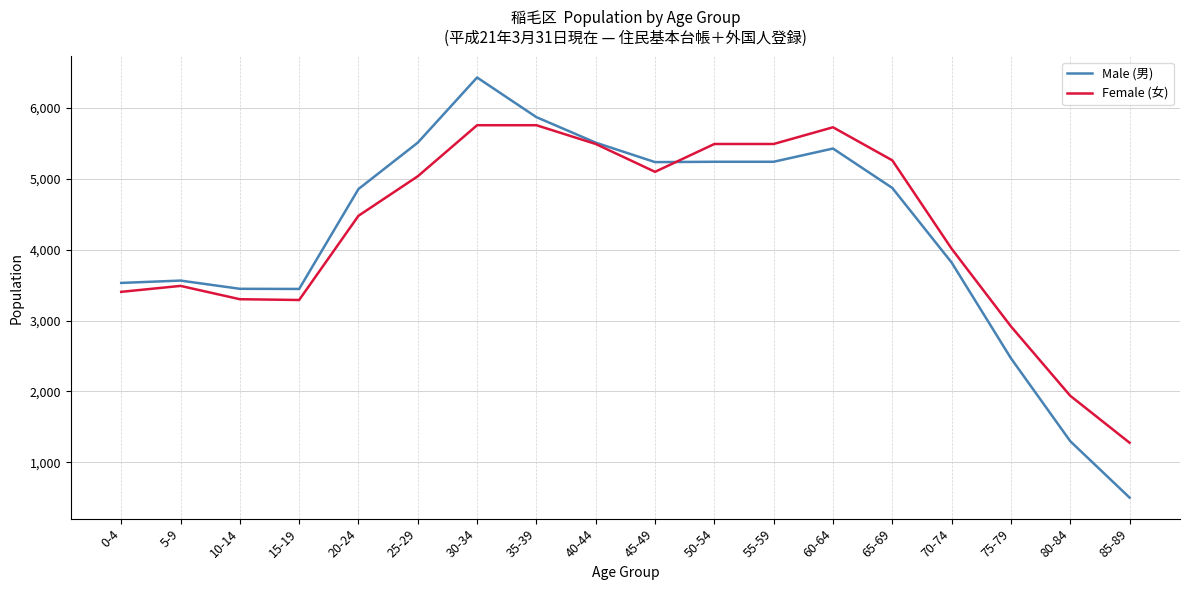

What is the approximate value of Female (女) at 30-34, to the nearest 100?

5800